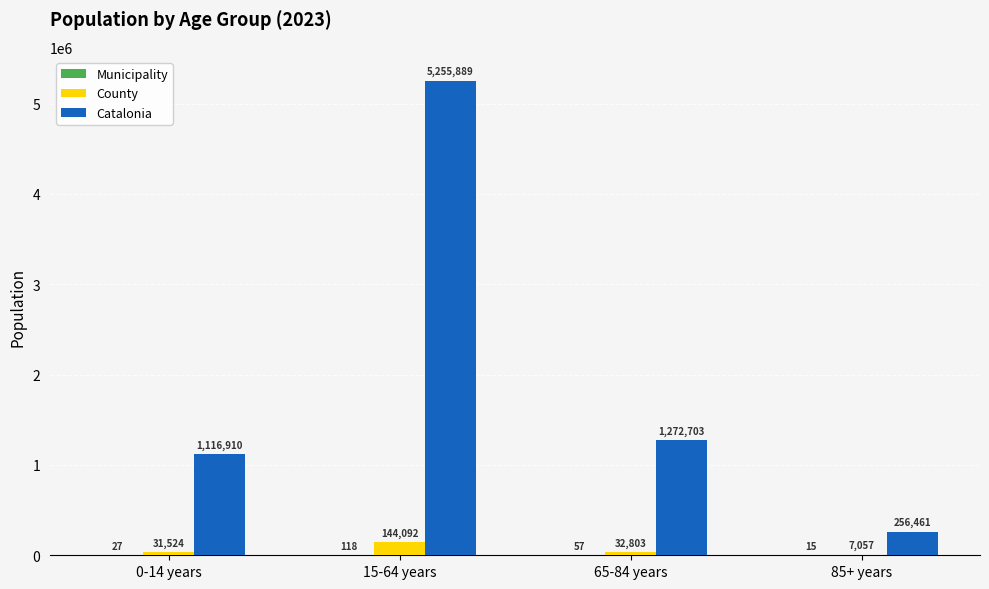

Which series changed the most between 15-64 years and 65-84 years?

Catalonia